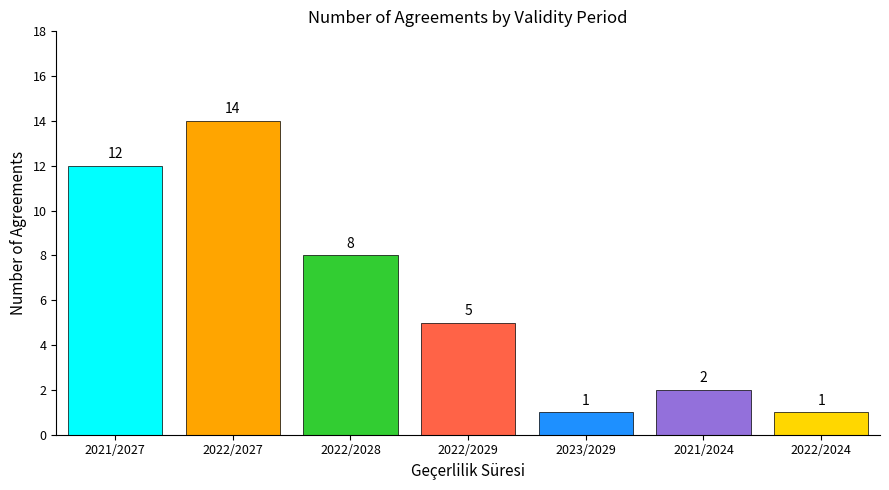

What is the ratio of the value at 2022/2028 to the value at 2022/2029?

1.6